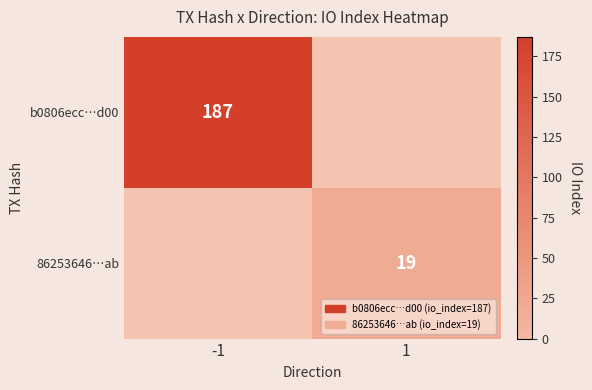

True or false: b0806ecc…d00 has a value of 187 at -1.

True